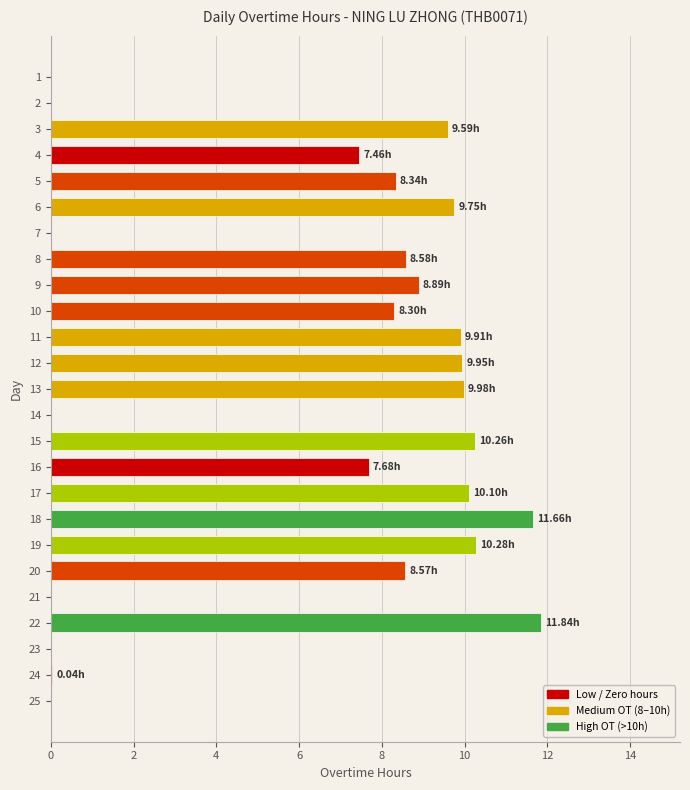

Count the number of values greater than 8.

15